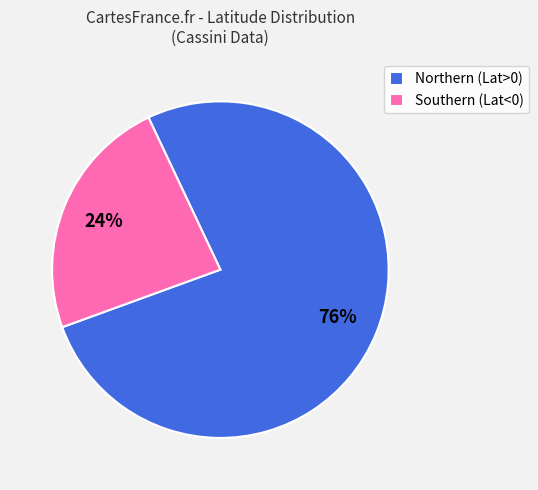

Which has a higher value, Southern (Lat<0) or Northern (Lat>0)?

Northern (Lat>0)